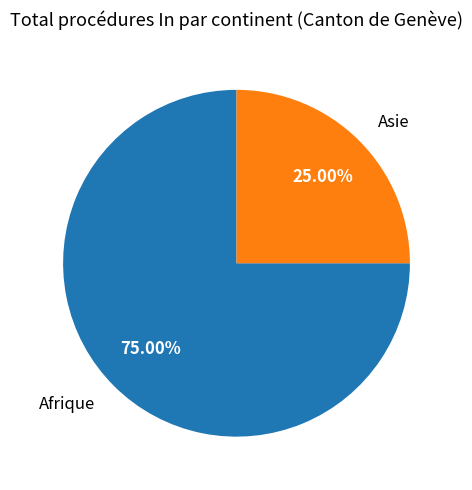

Does any single category account for the majority?

Yes